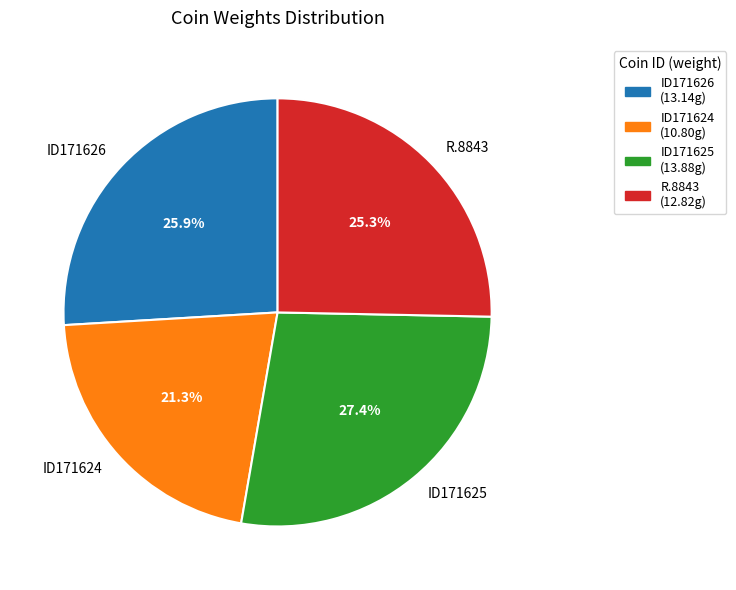

To the nearest percent, what percentage of the pie is R.8843?

25%